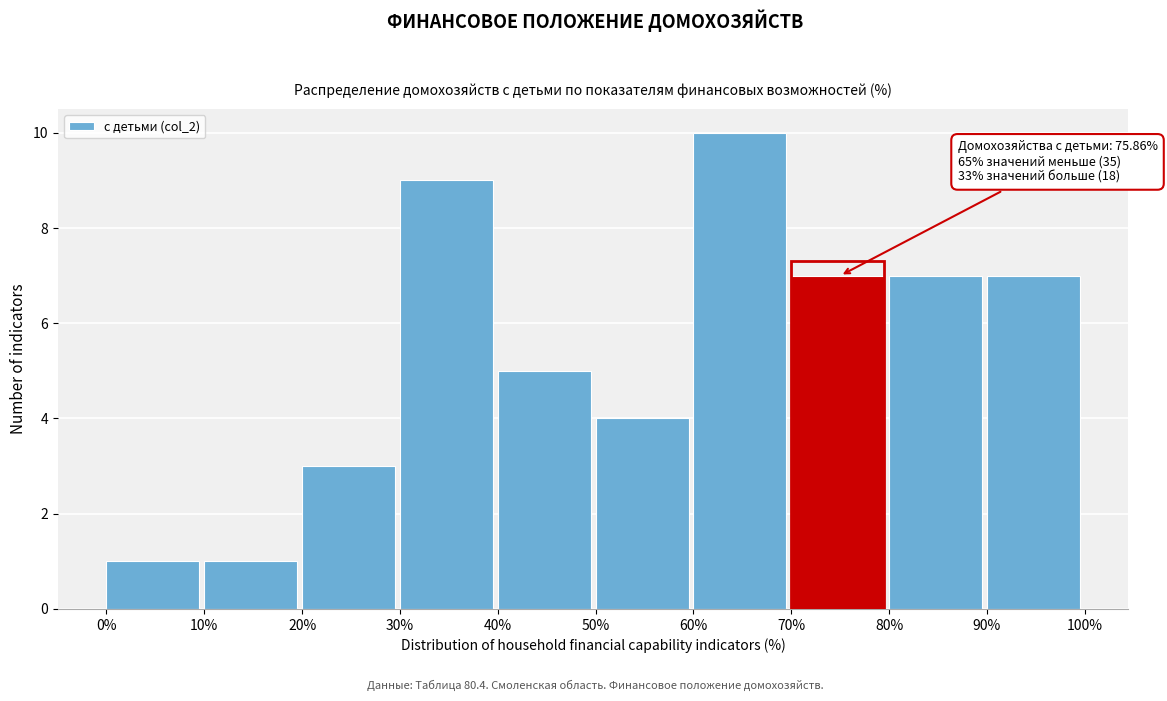

Which range on the x-axis has the tallest bar?

60% to 70%